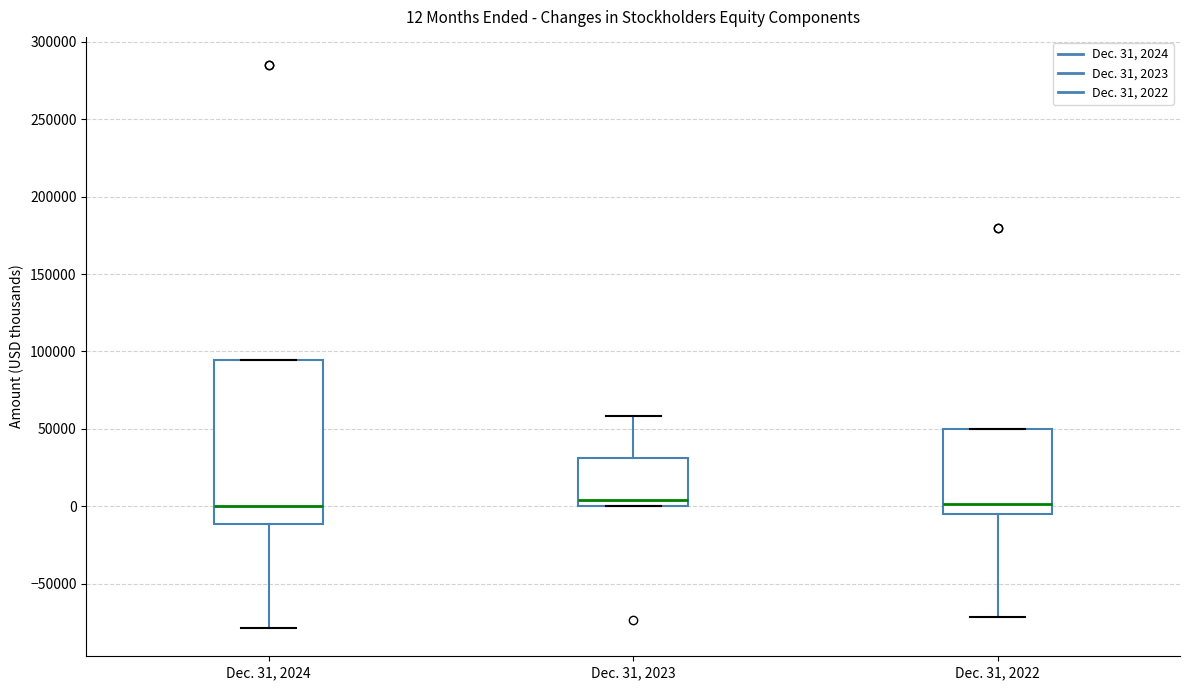

Comparing the boxes themselves (not the whiskers), which one is the tallest?

Dec. 31, 2024